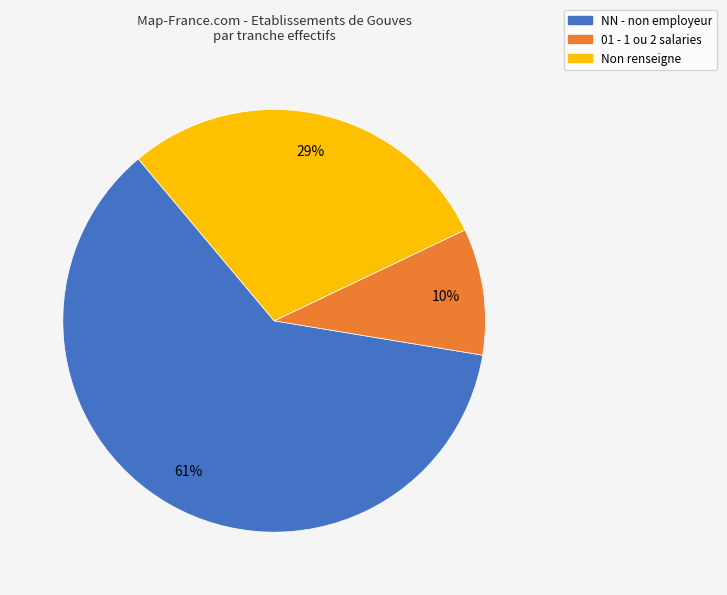

Is there any slice that represents more than half of the pie?

Yes